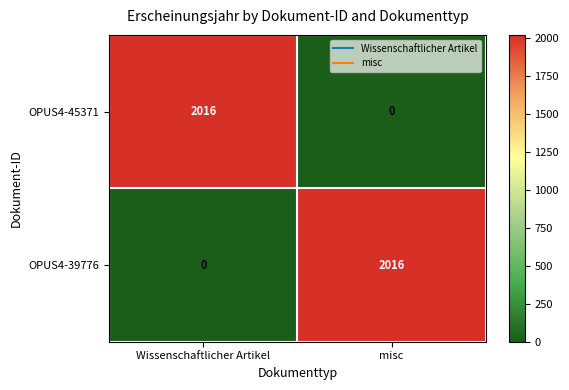

What is the total value across all series at Wissenschaftlicher Artikel?

2016